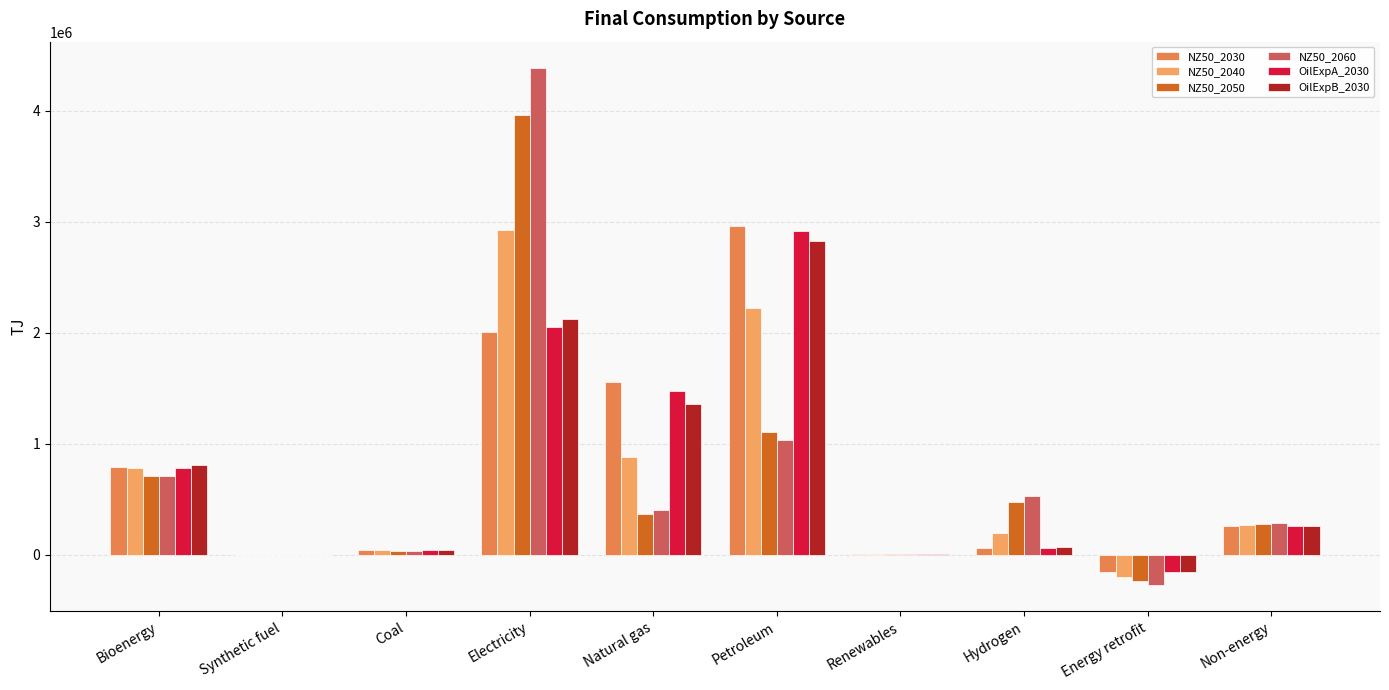

How many data points does each series have?

10